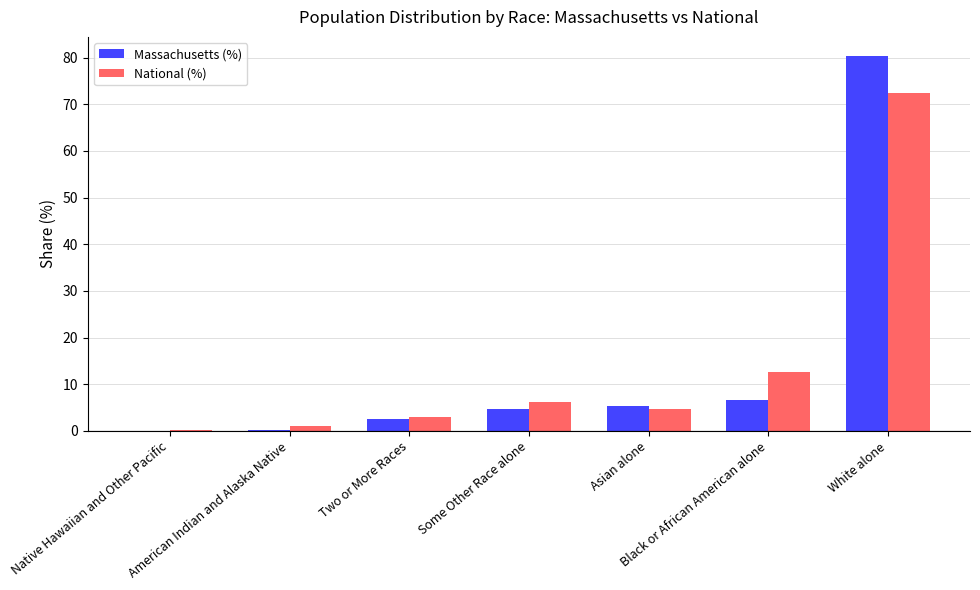

What is the total value across all series at White alone?

152.8